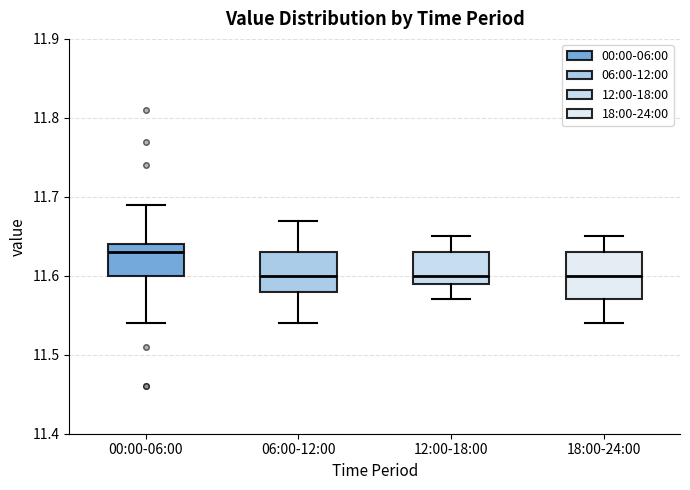

Which box's median line is the highest?

00:00-06:00